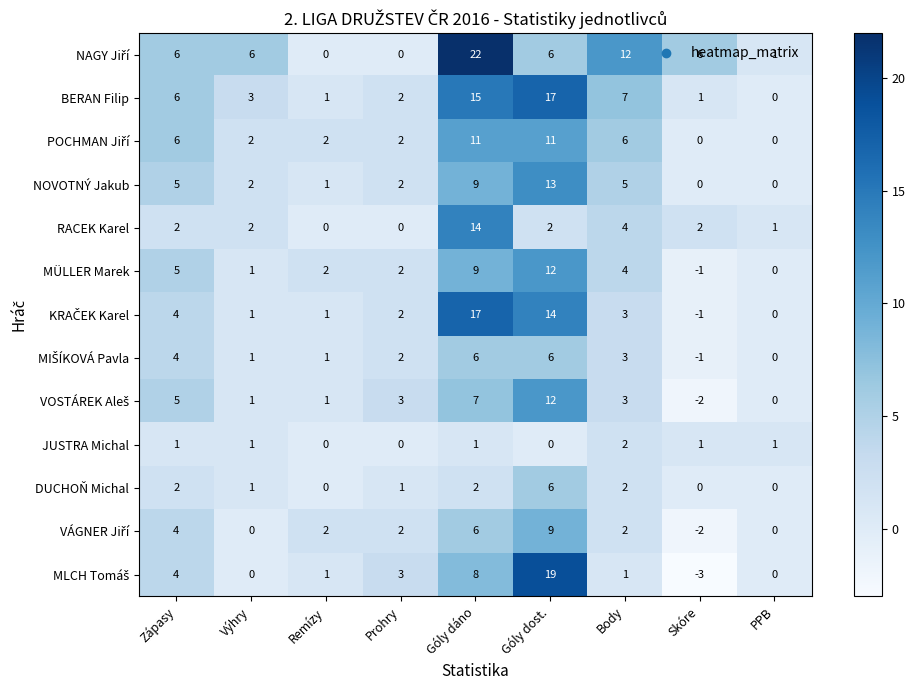

What is the difference between the second highest and second lowest values in the MÜLLER Marek series?

9